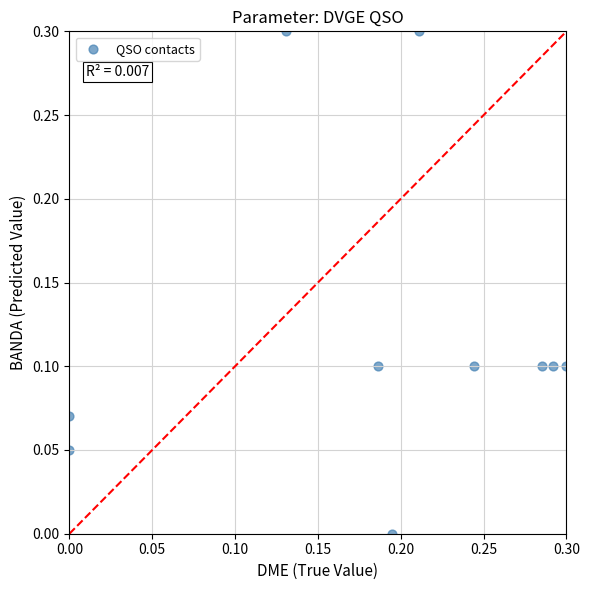

What is the range of Y values (max minus min)?

0.3